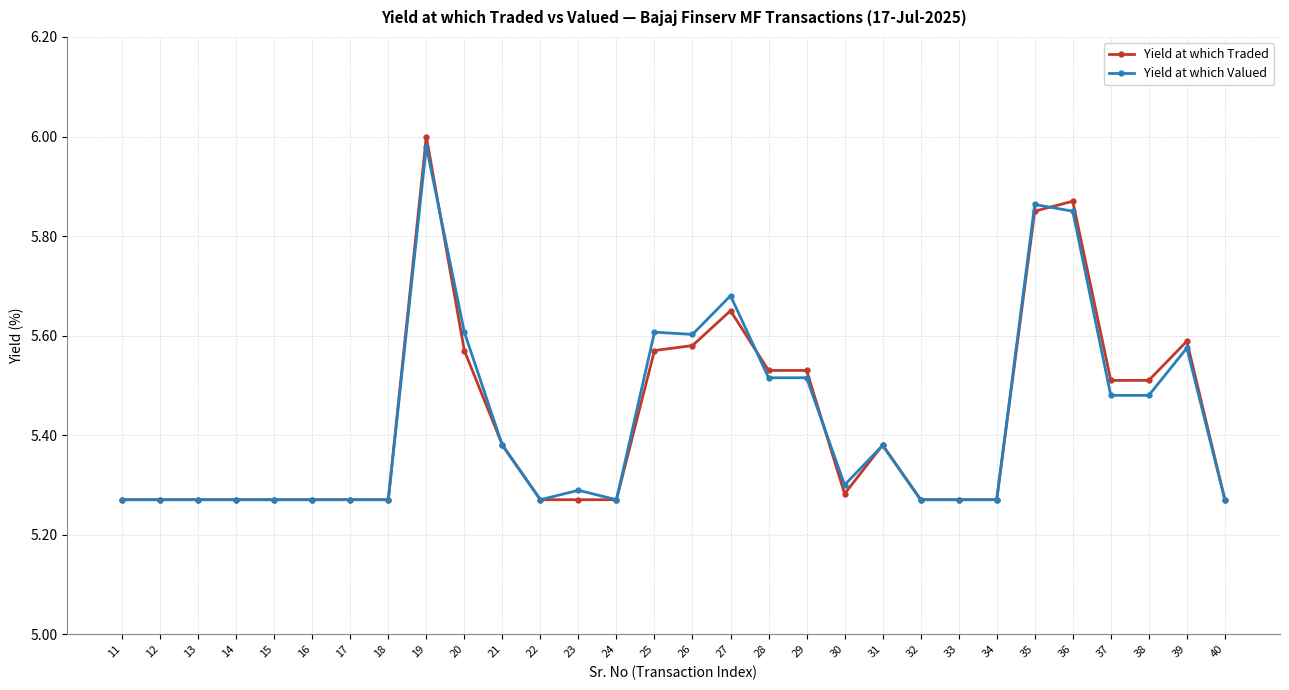

True or false: Yield at which Traded has a value of 8.0 at 39.

False